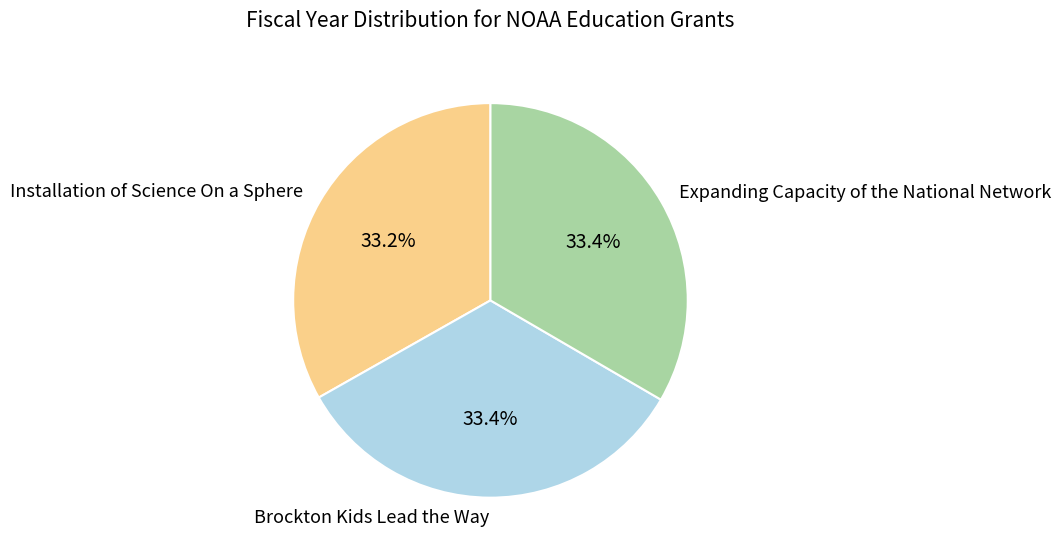

What is the ratio of the value at Brockton Kids Lead the Way to the value at Expanding Capacity of the National Network?

1.0